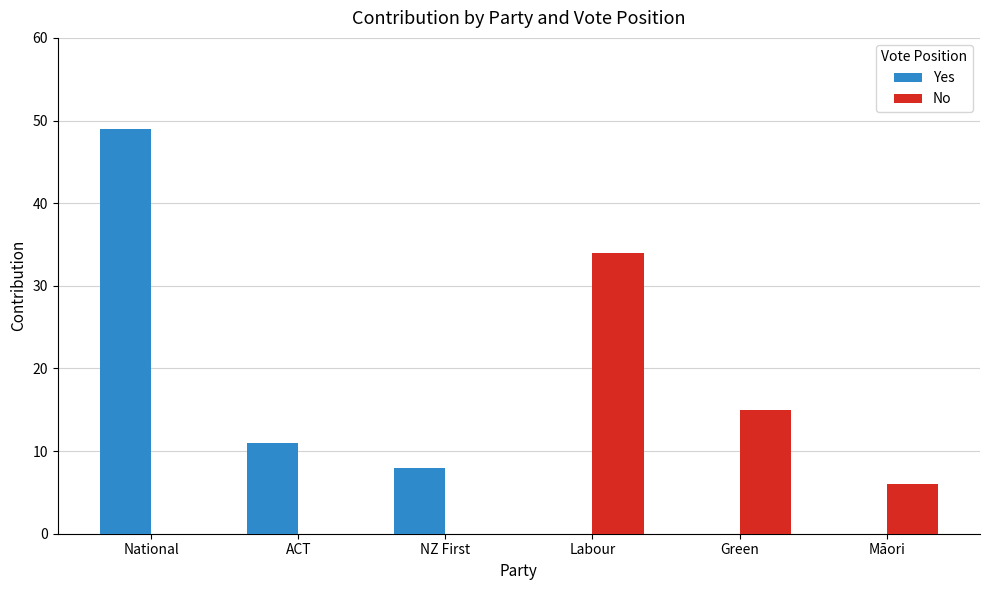

Which series has the largest total across all categories?

Yes